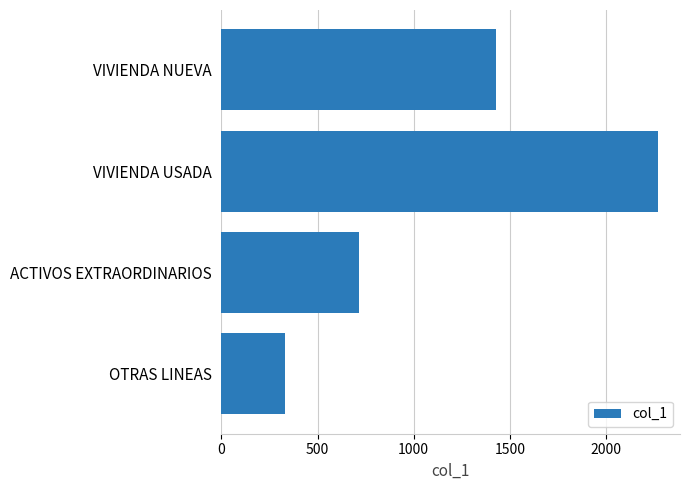

What is the change in value from VIVIENDA USADA to OTRAS LINEAS?

-1939